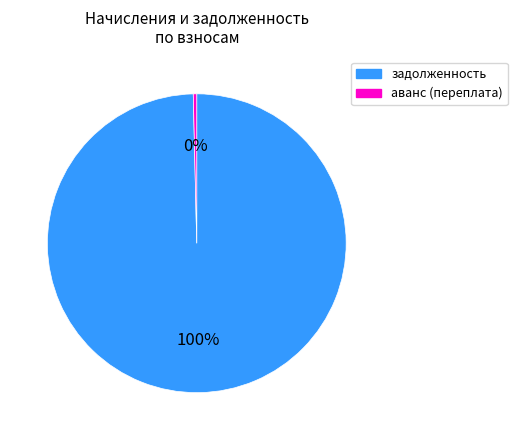

To the nearest percent, what is the average slice percentage?

50%